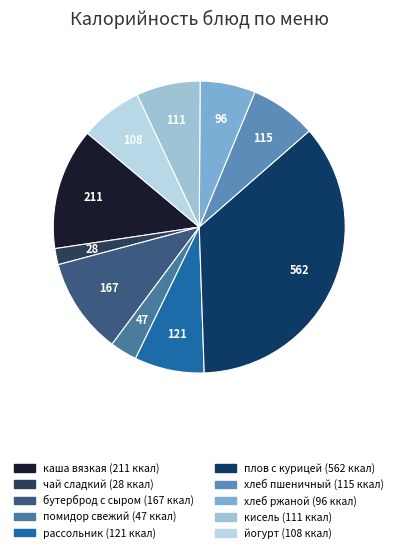

Count the number of slices in the pie.

10